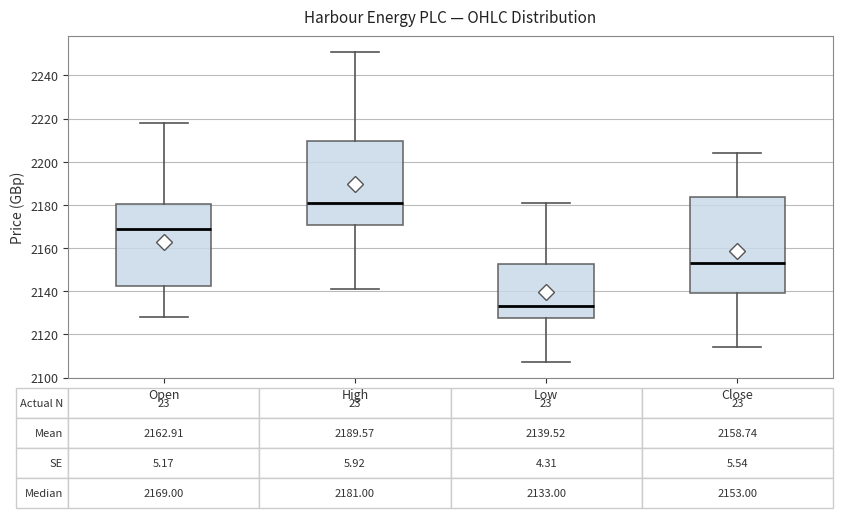

Which box has the highest median line?

High